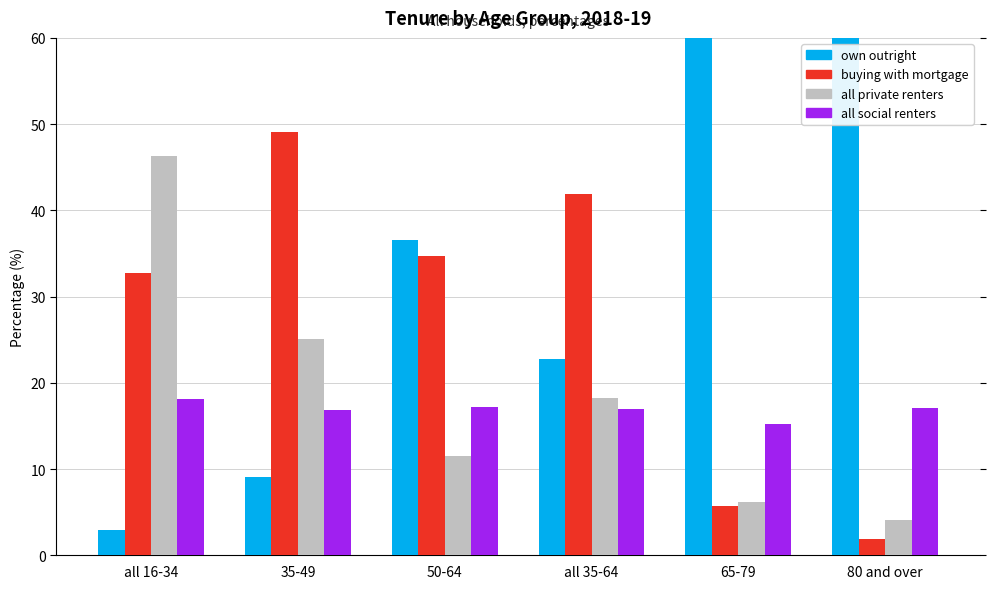

What is the highest value of the own outright series?

76.9